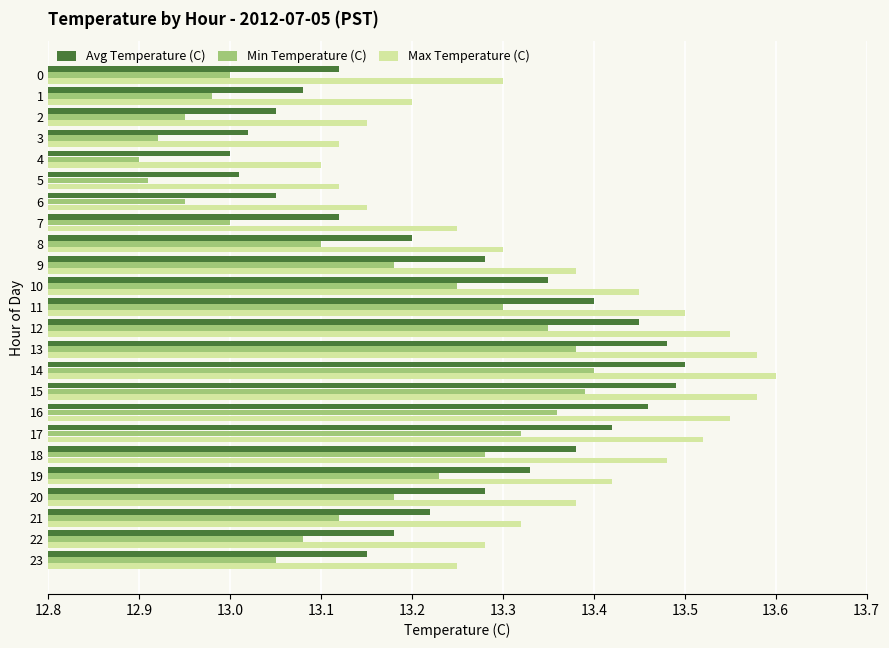

Rank the series at 20 from highest to lowest value.

Max Temperature (C), Avg Temperature (C), Min Temperature (C)